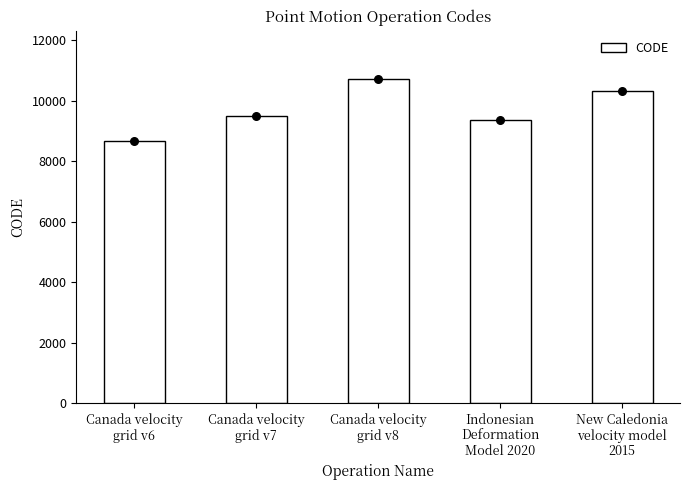

Which has a higher value, Canada velocity
grid v7 or Canada velocity
grid v6?

Canada velocity
grid v7